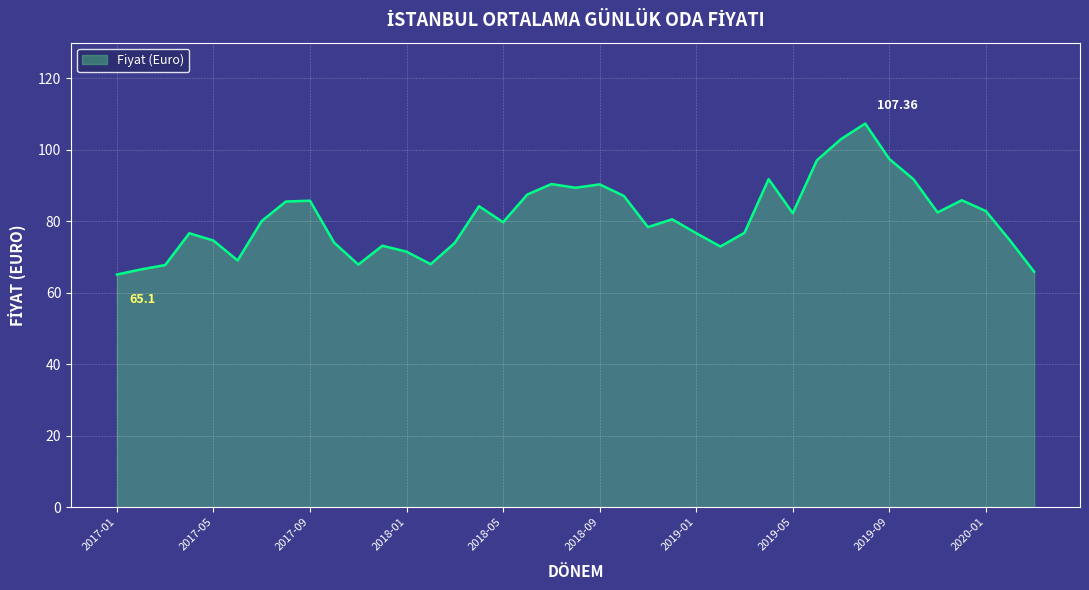

What is the difference between the maximum and minimum values?

42.3